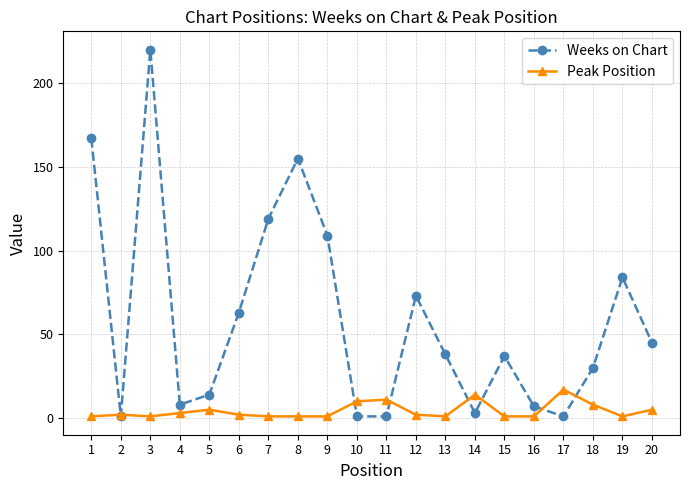

Is the value of Weeks on Chart at 4 greater than the value of Peak Position at 13?

Yes